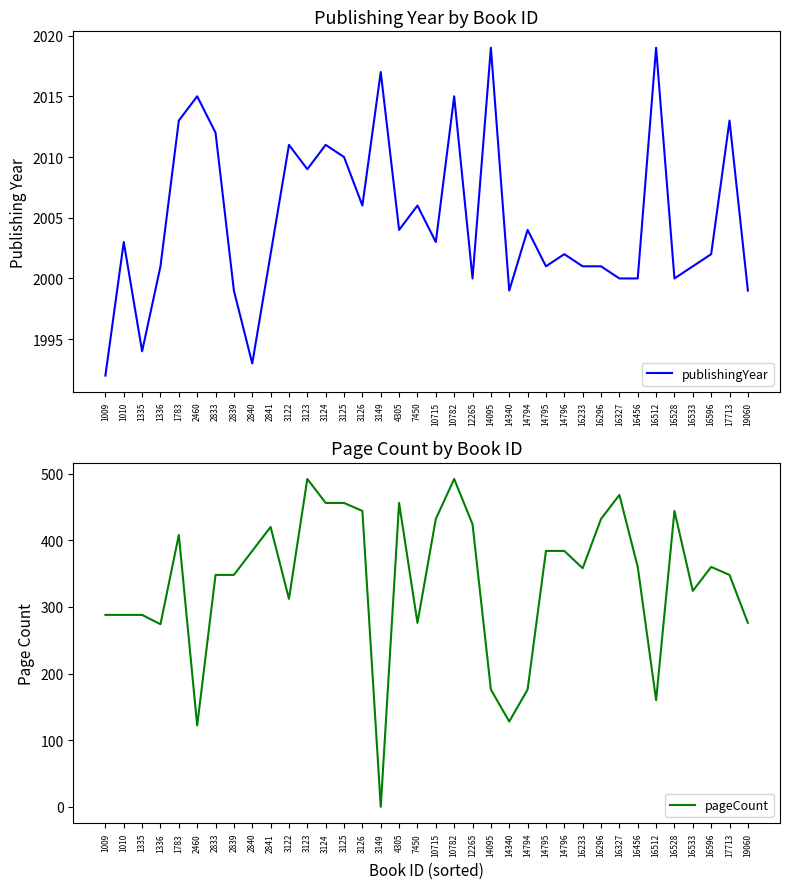

How many interior local valleys does the pageCount series have?

9